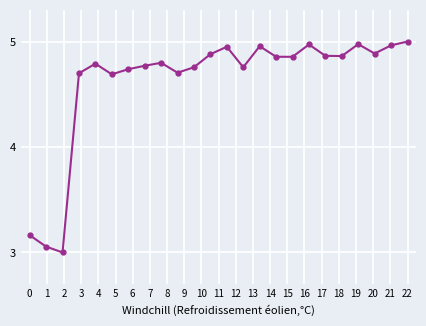

What is the sum of all values?

110.9